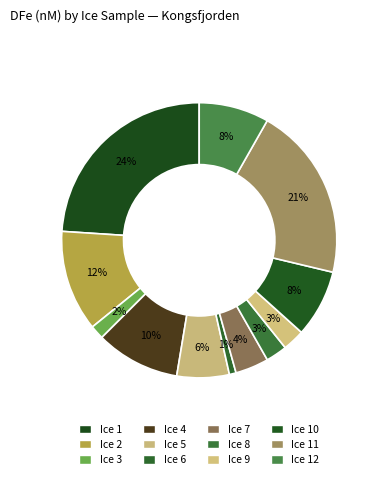

Rank the categories by value from lowest to highest.

Ice 6, Ice 3, Ice 8, Ice 9, Ice 7, Ice 5, Ice 10, Ice 12, Ice 4, Ice 2, Ice 11, Ice 1